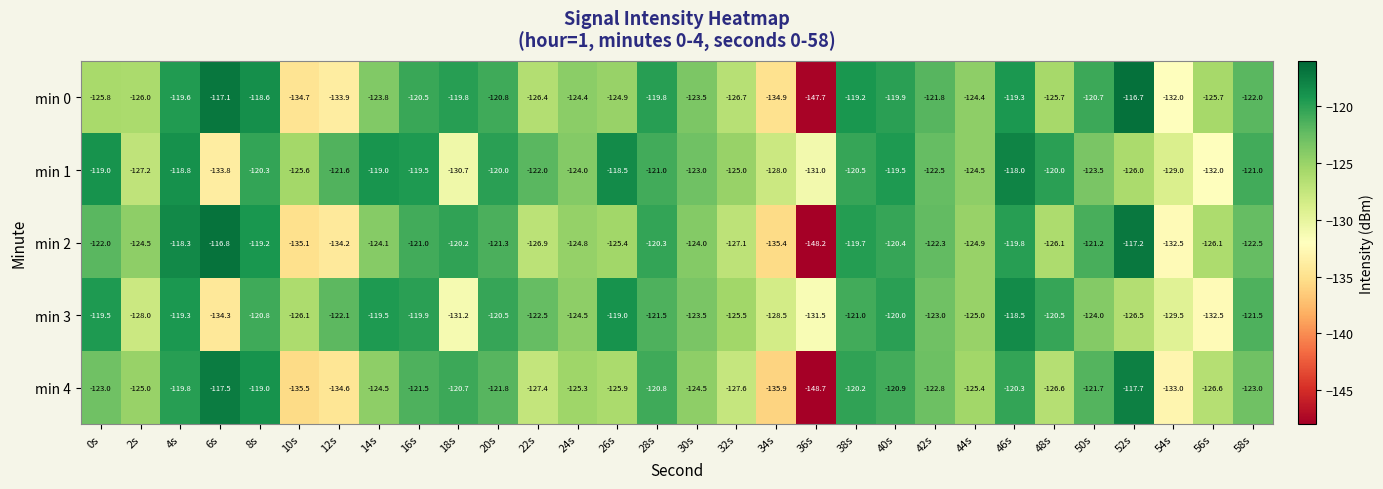

What is the total value across all series at 16s?

-602.4